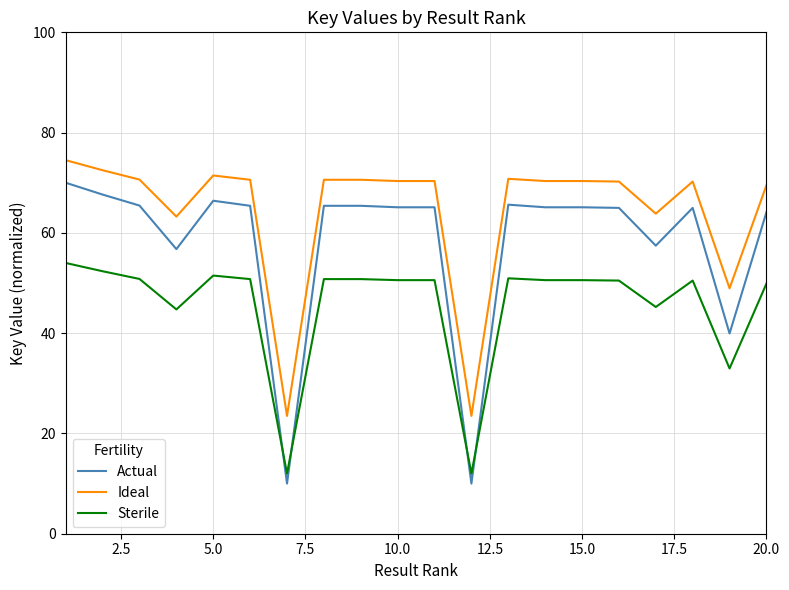

Which series has the widest spread of values?

Actual